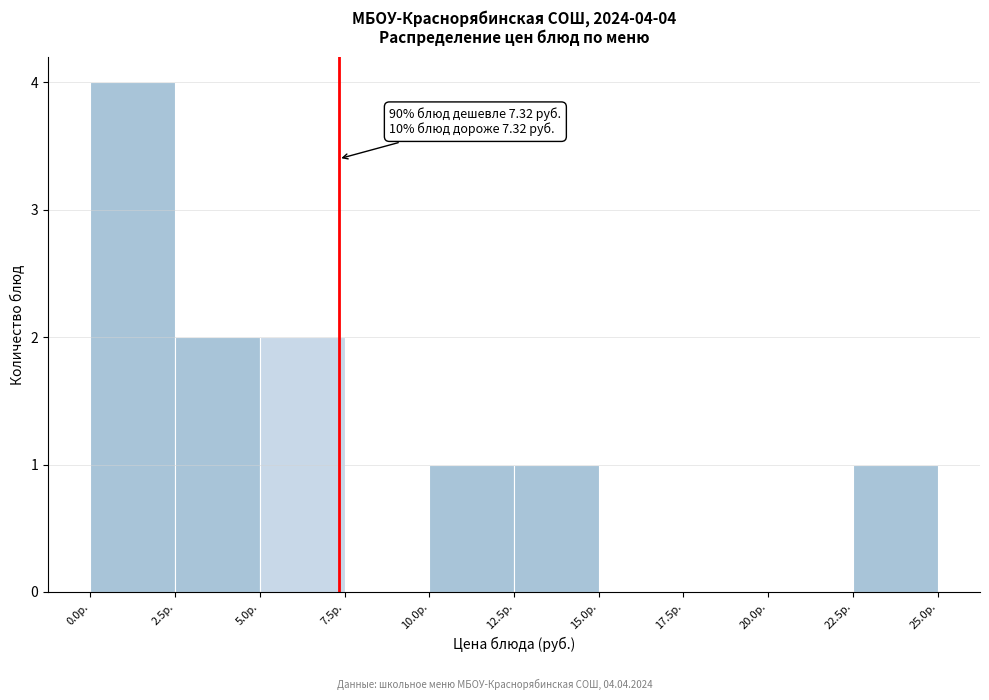

Over which range of the x-axis is the bar tallest?

0.0 to 2.5